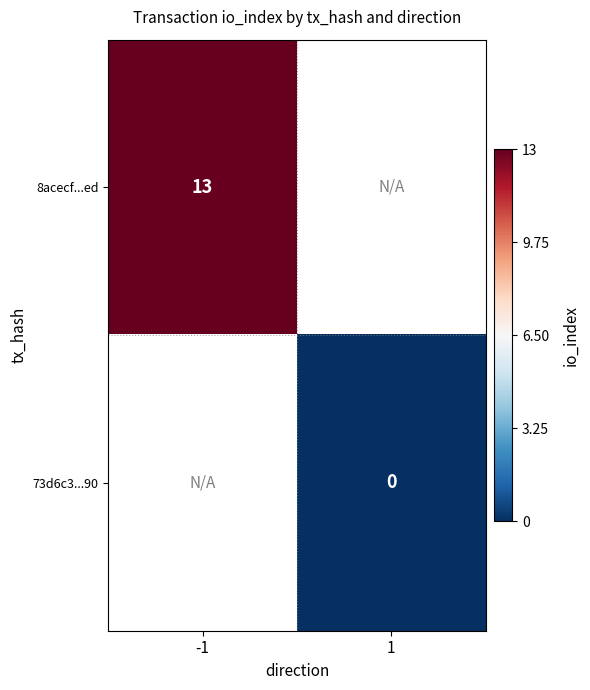

Count the number of data series in this chart.

2